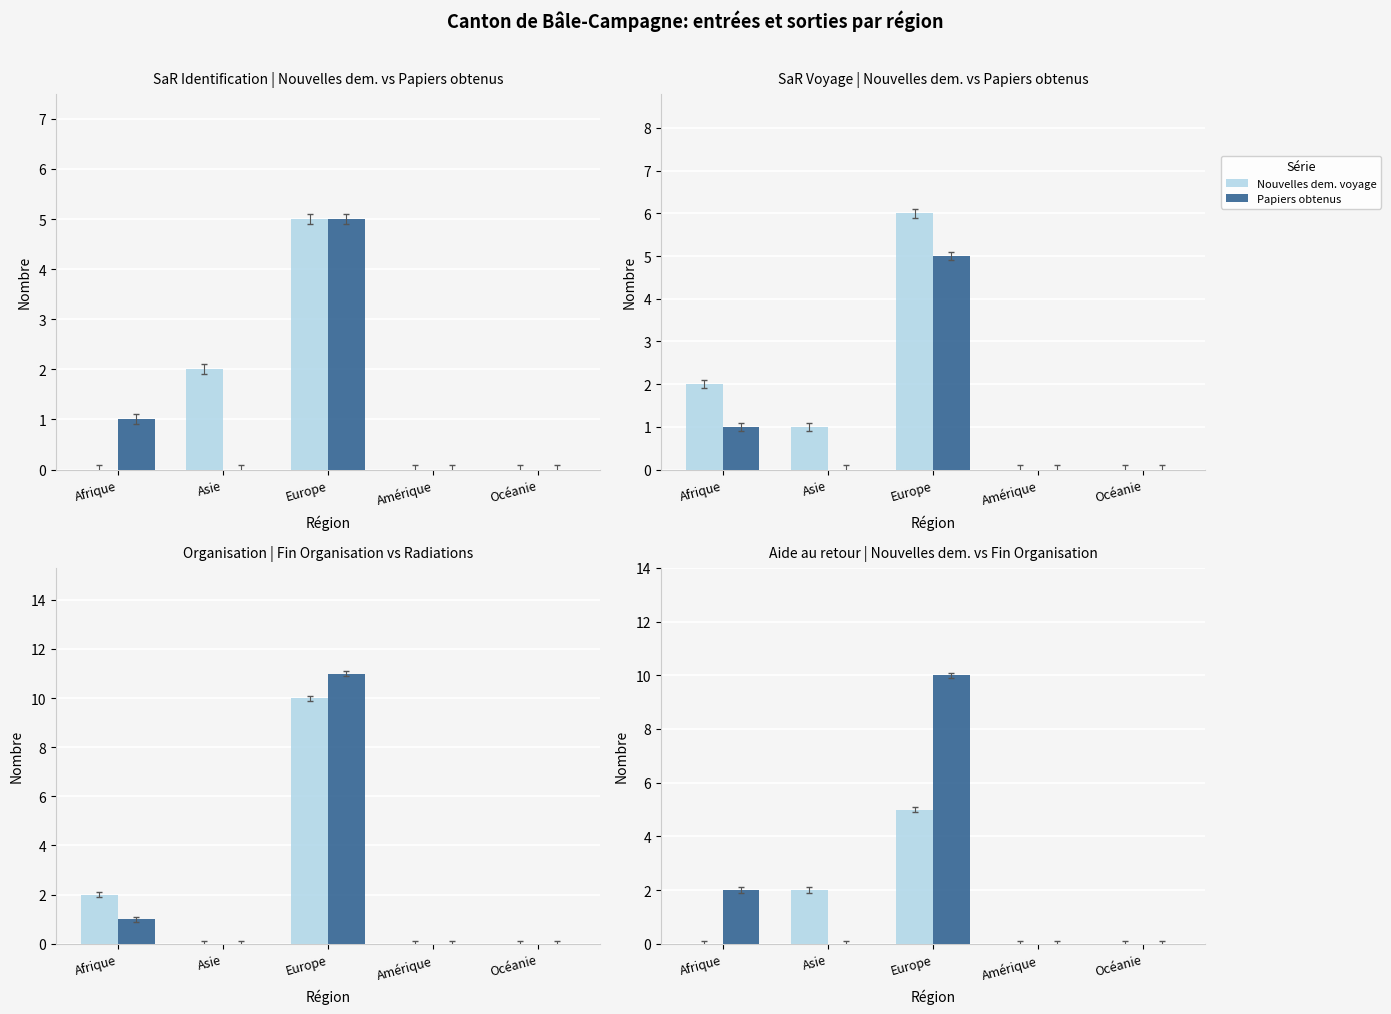

Count the Papiers obtenus values in the range 0 to 1.

4